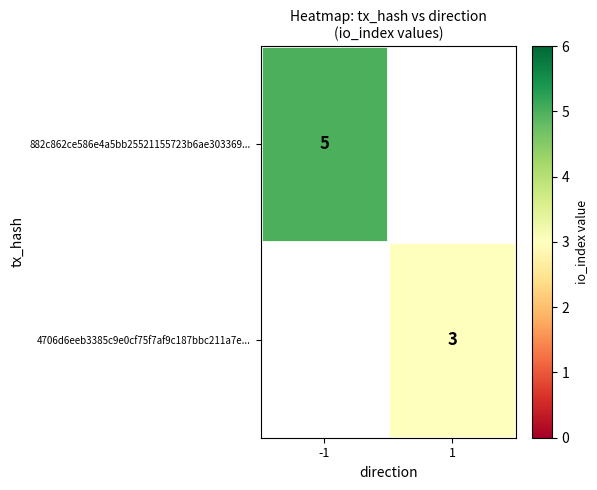

Is it true that 882c862ce586e4a5bb25521155723b6ae303369... equals 5 at -1?

True